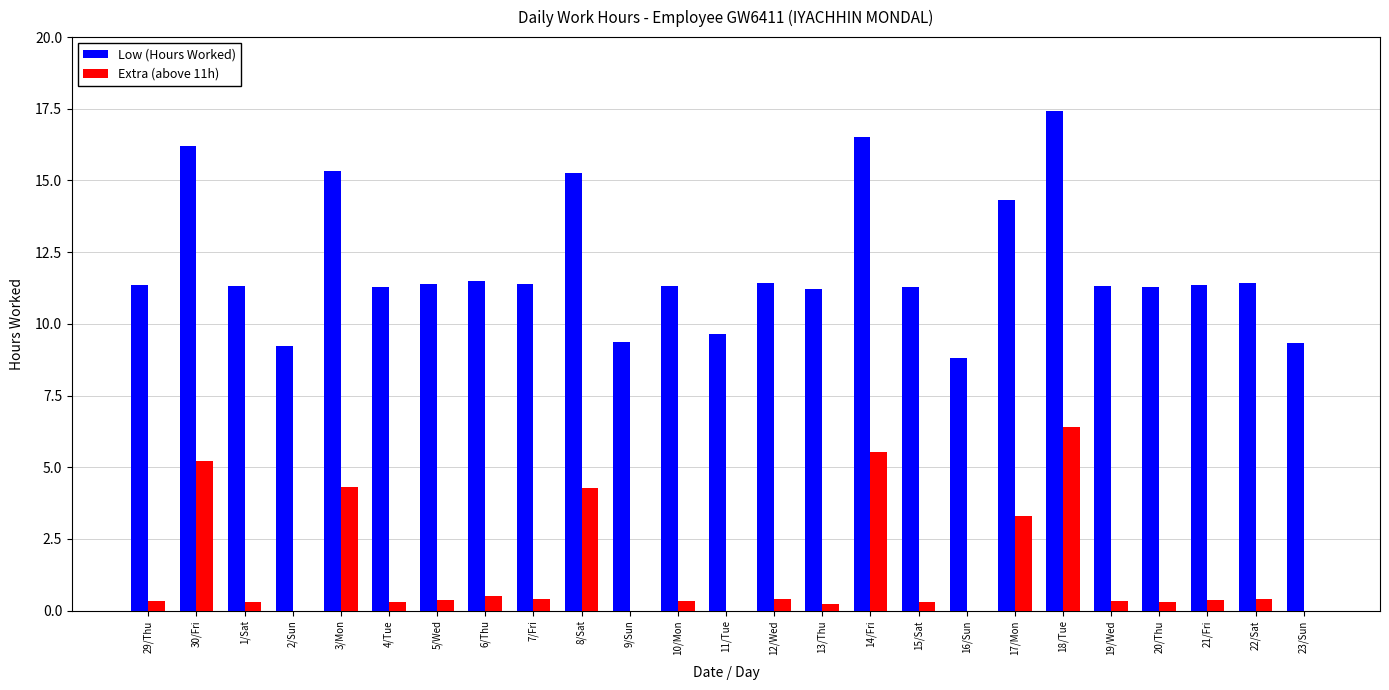

Read the Extra (above 11h) value at 15/Sat.

0.3